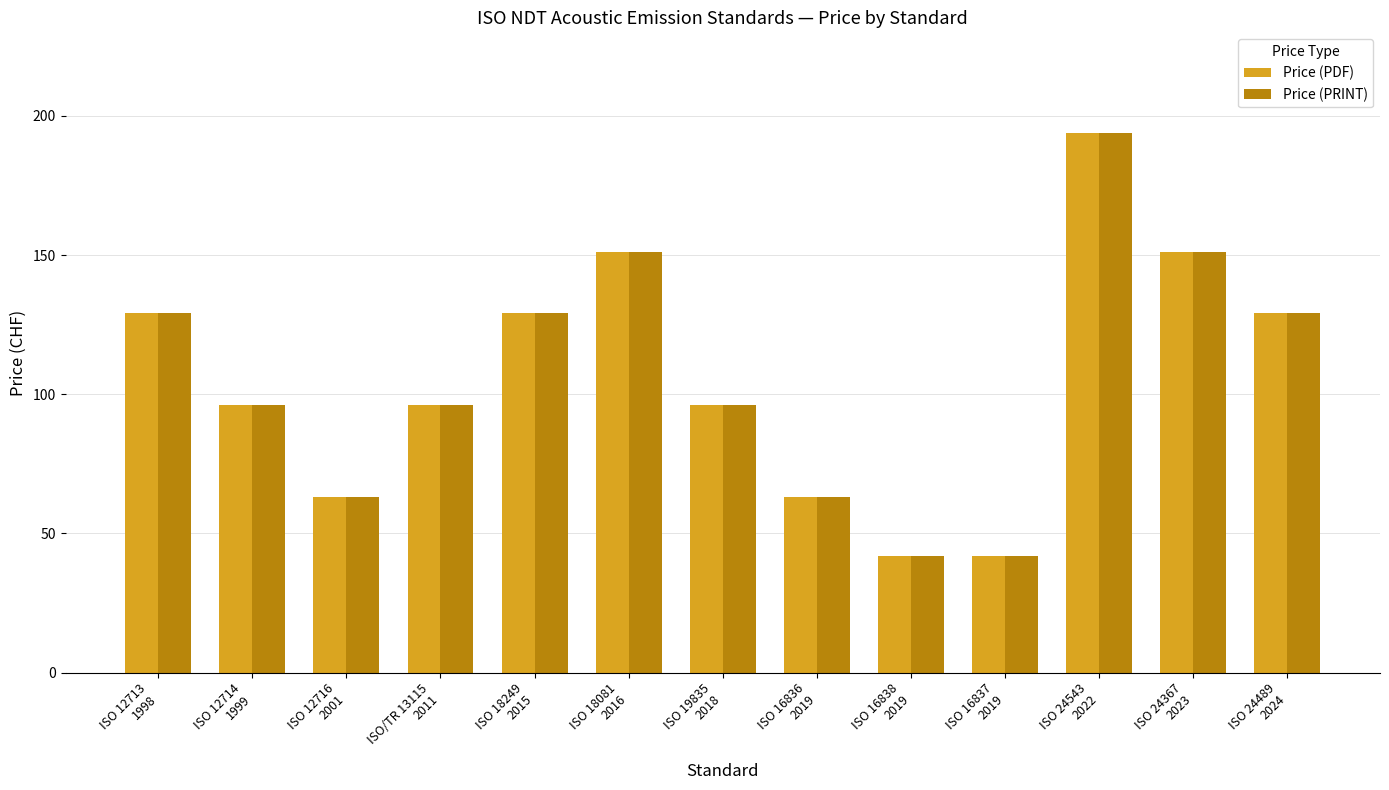

What is the sum of the Price (PRINT) values at ISO 16836
2019 and ISO 12713
1998?

192